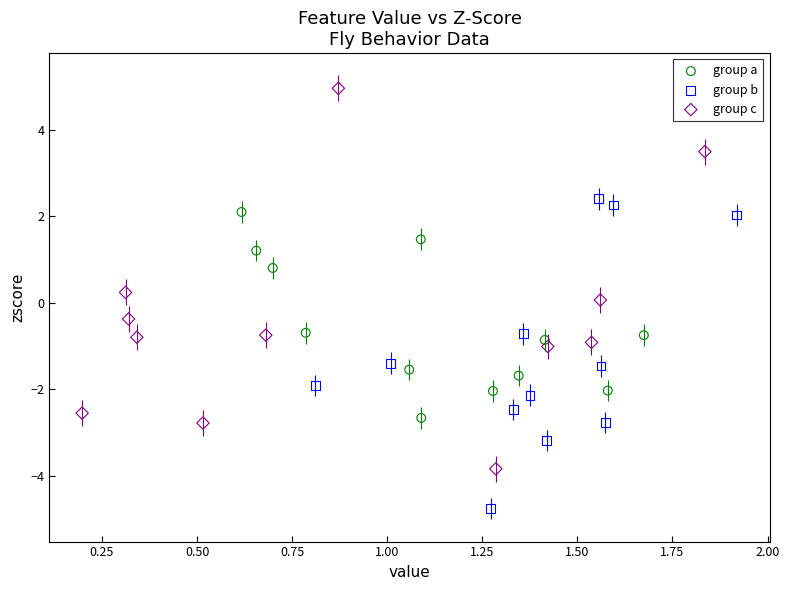

Which series contains the lowest Y value?

group b